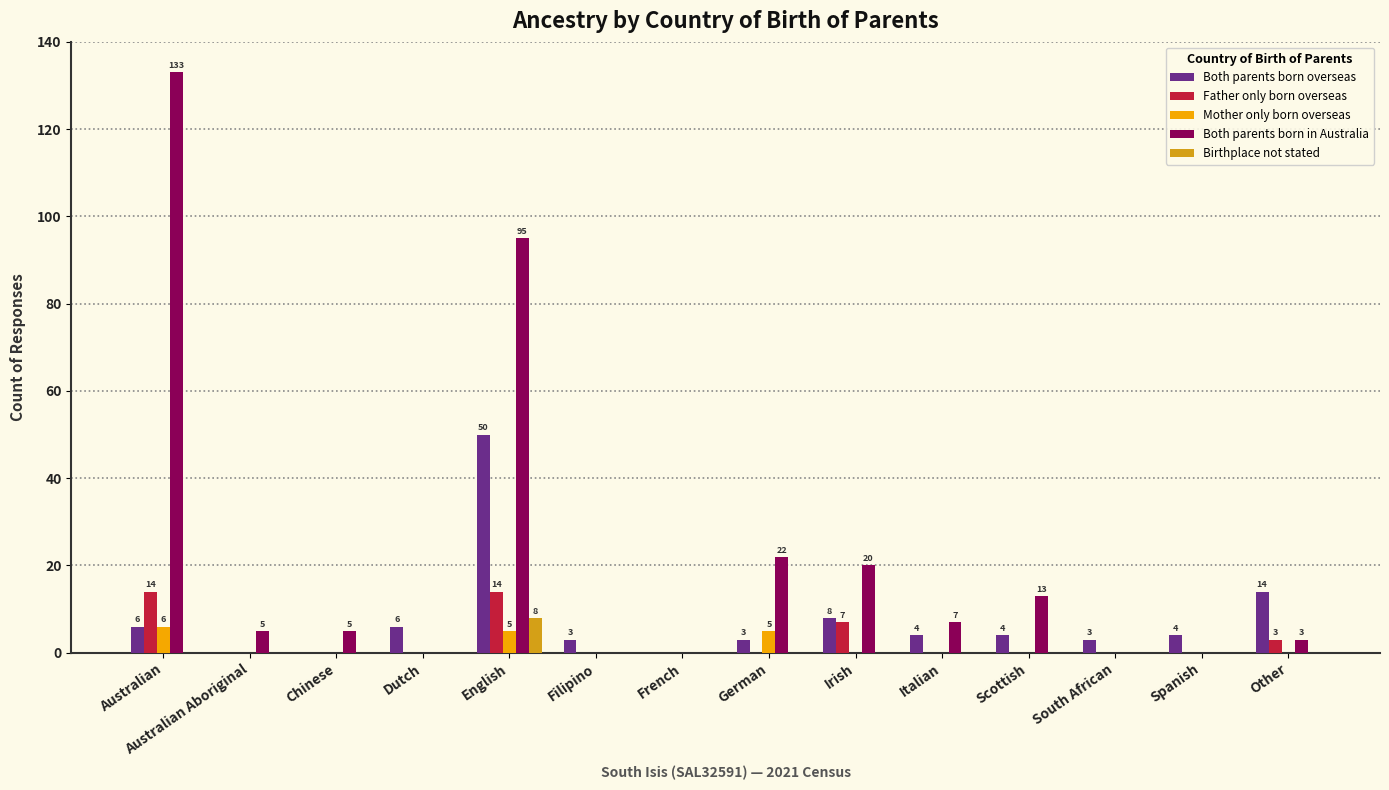

How many Mother only born overseas values are between 0 and 1?

11